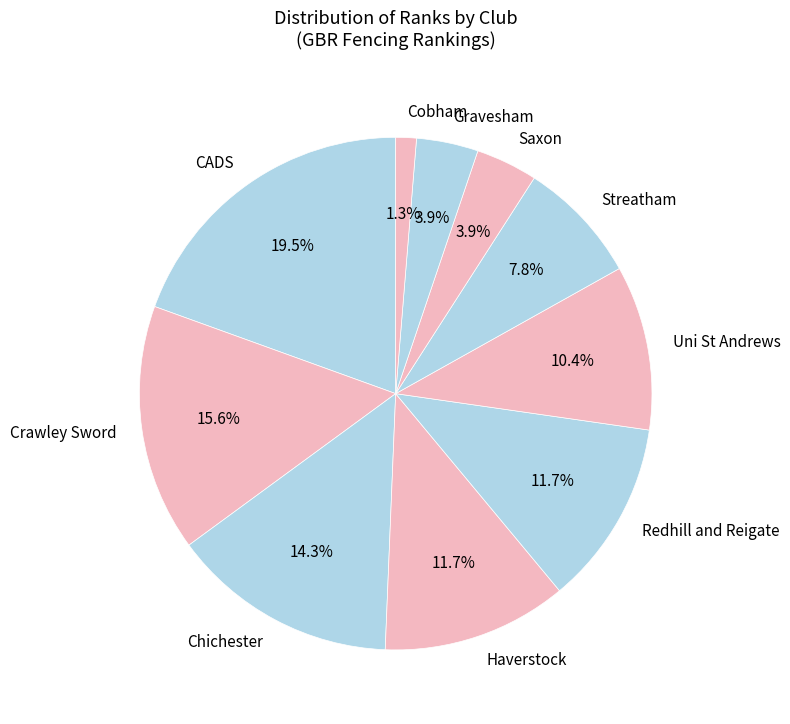

What percentage is NOT represented by Crawley Sword?

84.4%